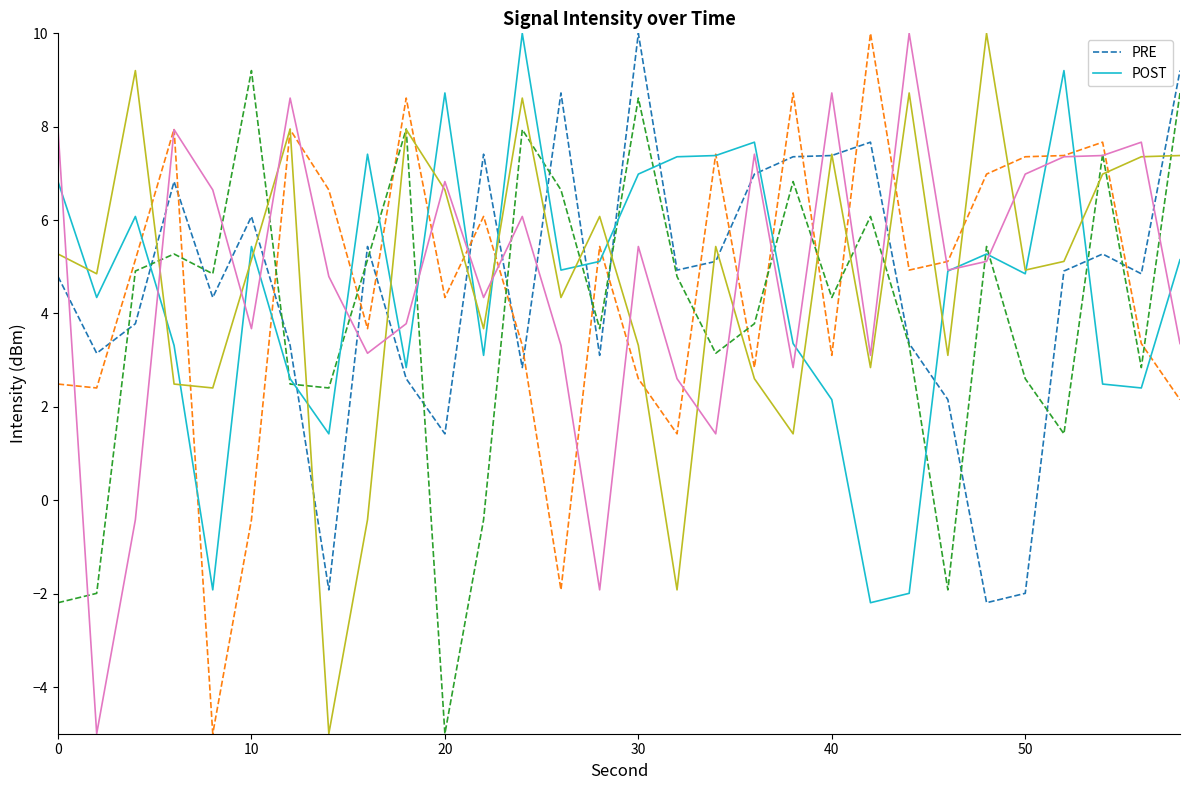

After their last crossing, which series has the higher values: PRE or POST?

PRE